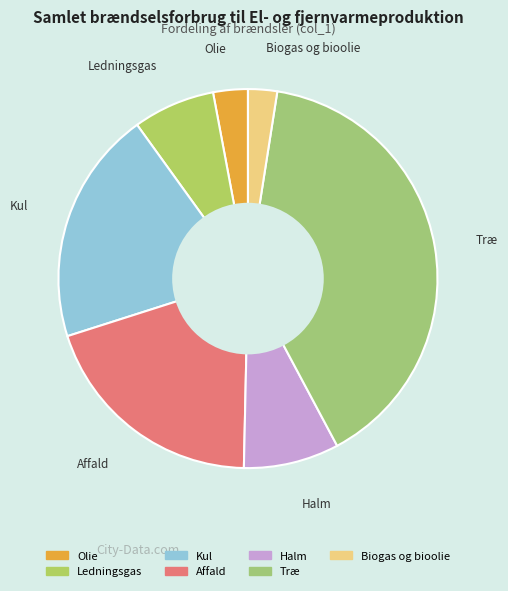

How many segments does this pie chart have?

7